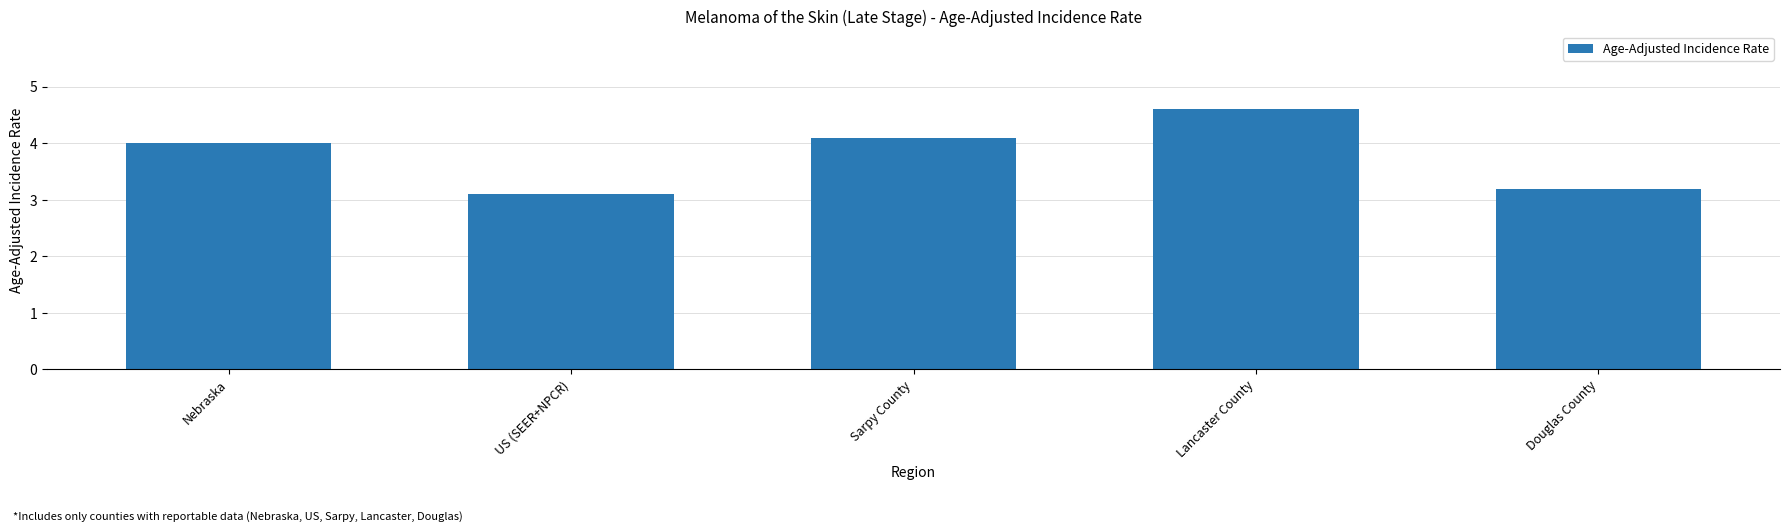

What is the difference between the second highest and second lowest values?

0.9